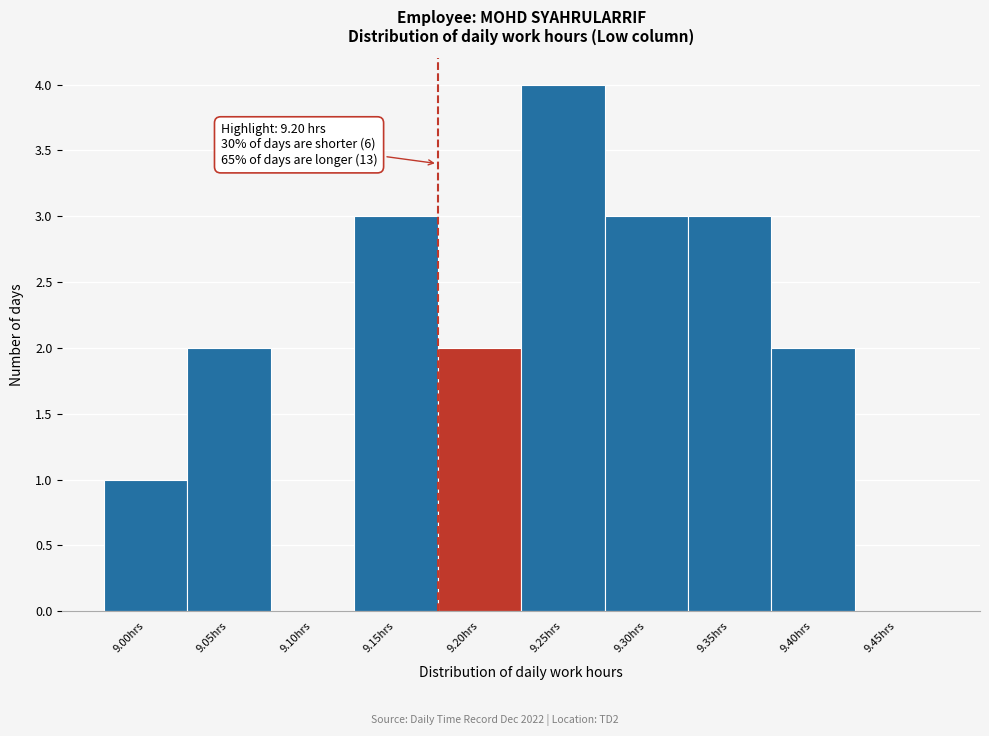

Reading left to right, transcribe all the data shown in this chart.

9.00hrs=1	9.05hrs=2	9.10hrs=0	9.15hrs=3	9.20hrs=2	9.25hrs=4	9.30hrs=3	9.35hrs=3	9.40hrs=2	9.45hrs=0